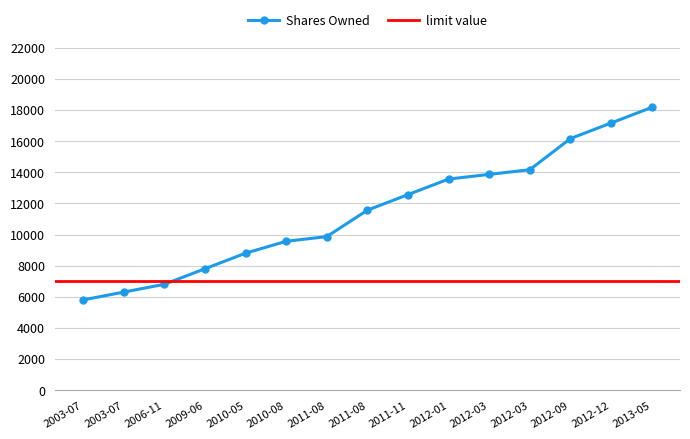

What is the minimum value shown in the chart?

5800